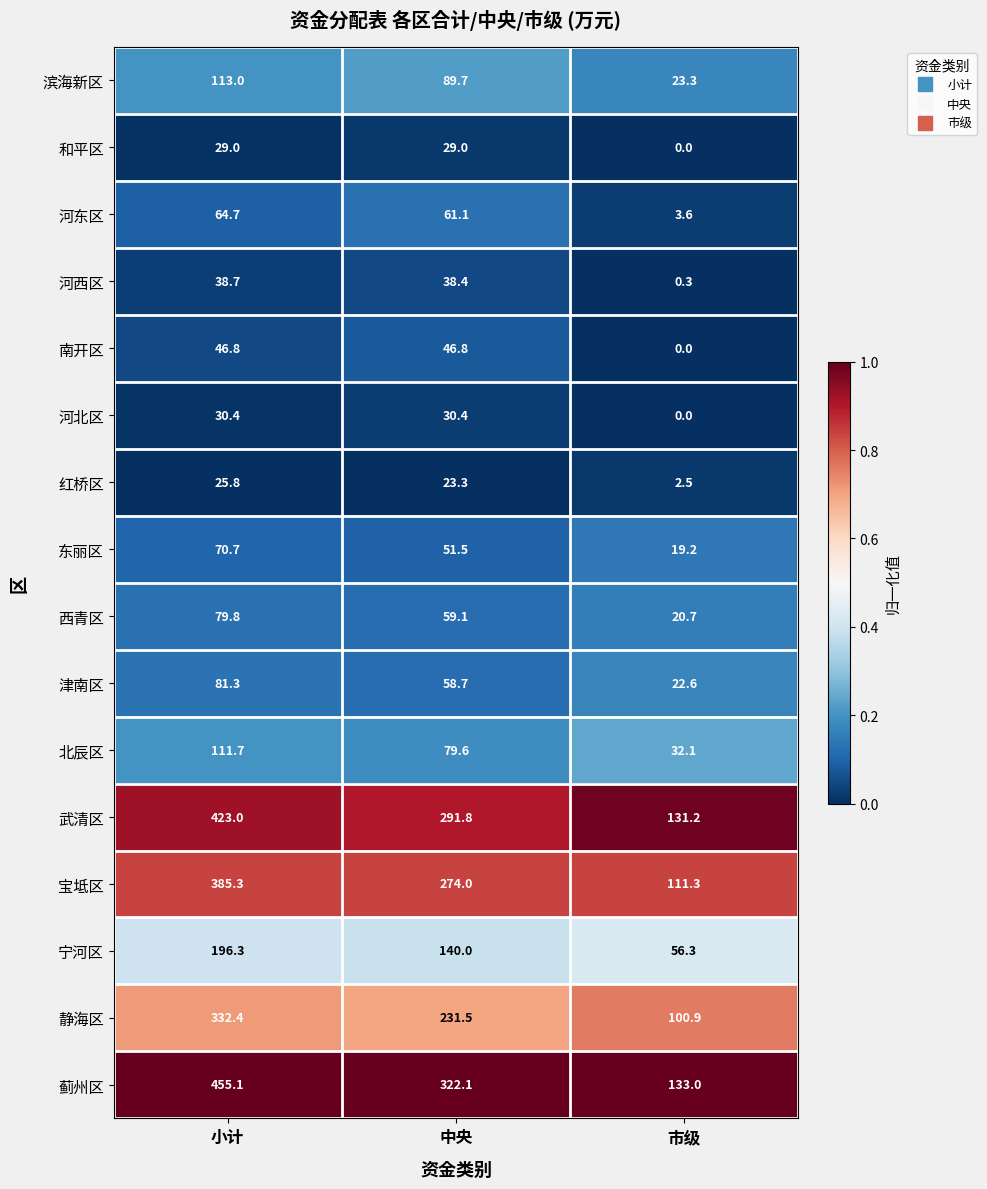

True or false: 宝坻区 has a value of 125.3 at 中央.

False